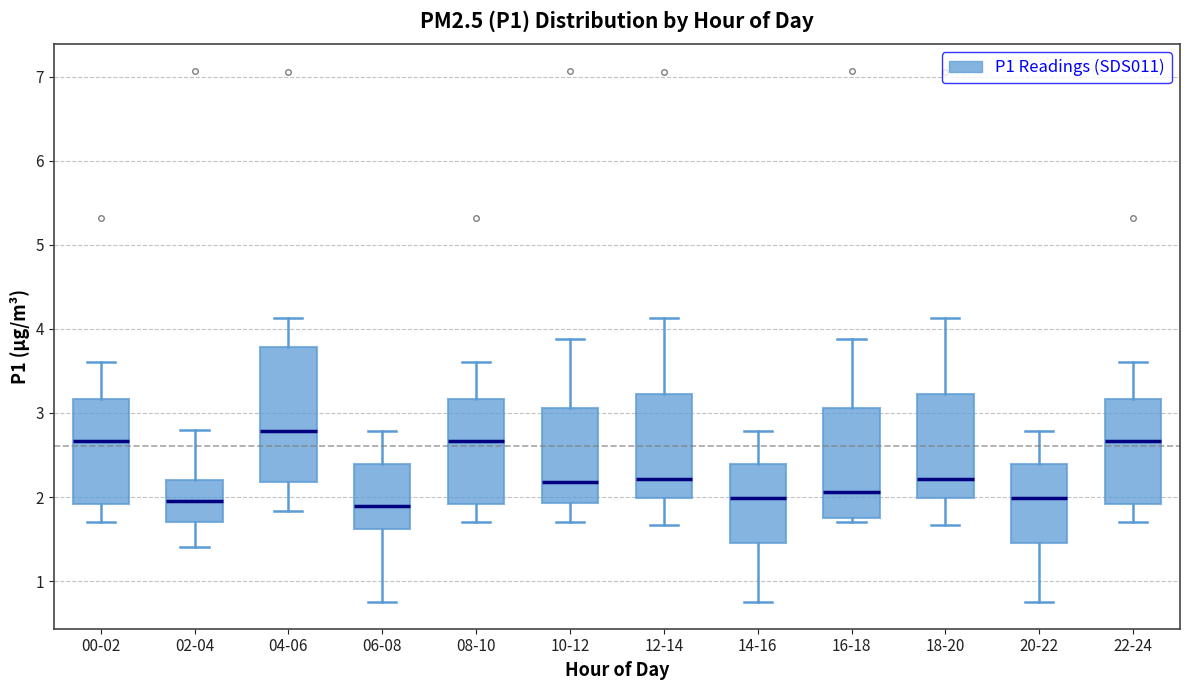

Where is the lower edge of the box for 18-20 on the y-axis? The values are not printed on the chart, so give them approximately, as read against the axis.

2.0